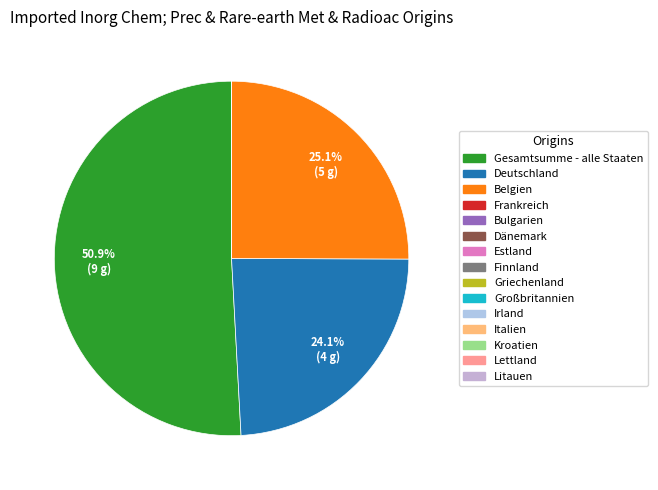

Is there any slice that represents more than half of the pie?

Yes